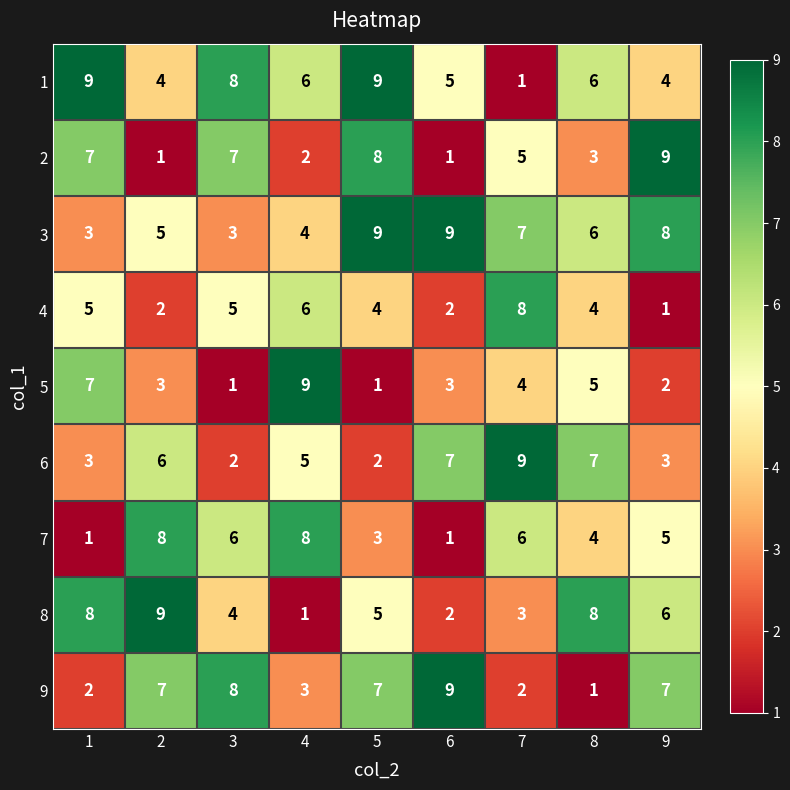

At which category is the sum across all series the highest?

5